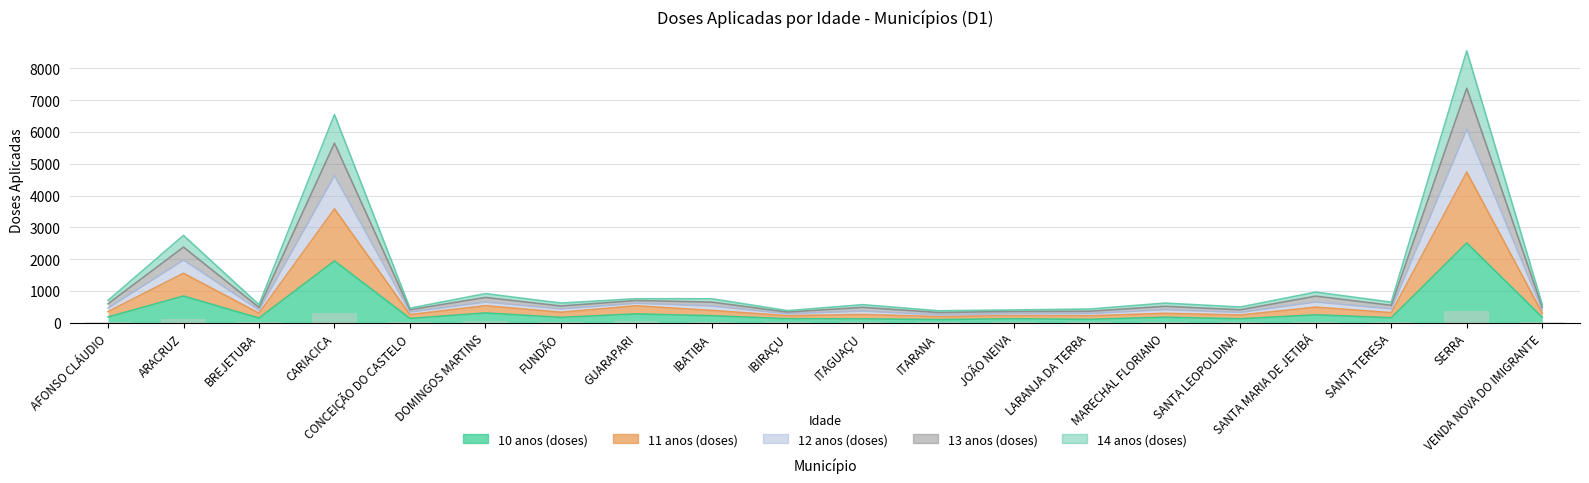

True or false: 13 anos (doses) has a value of 647.0 at IBATIBA.

True